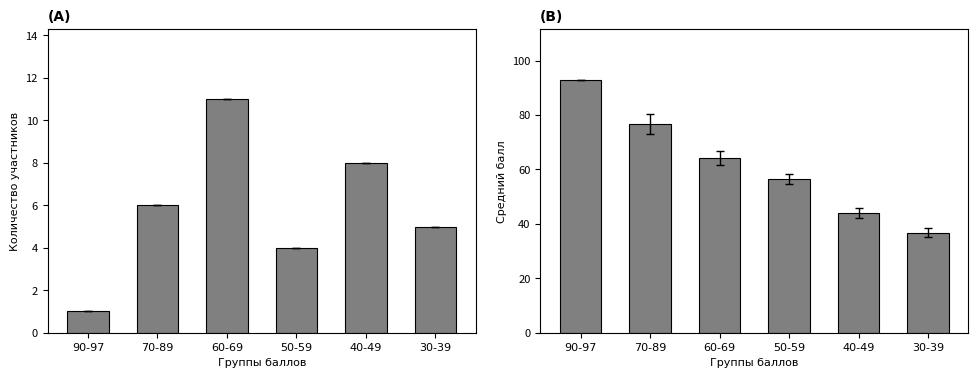

Does the chart contain any negative values?

No